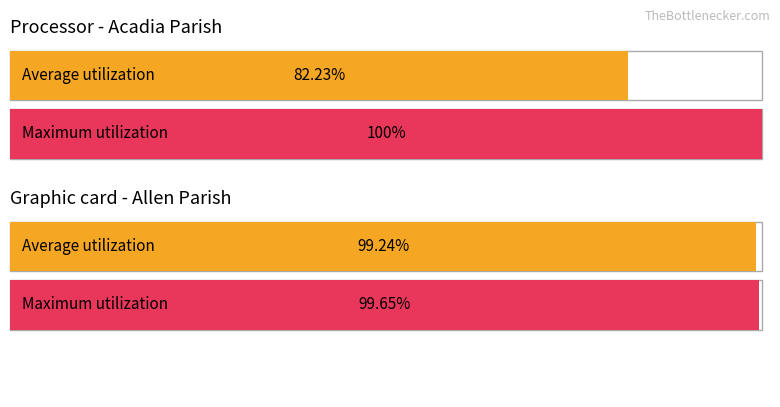

Which series changed the most between 0 and 1?

Average utilization